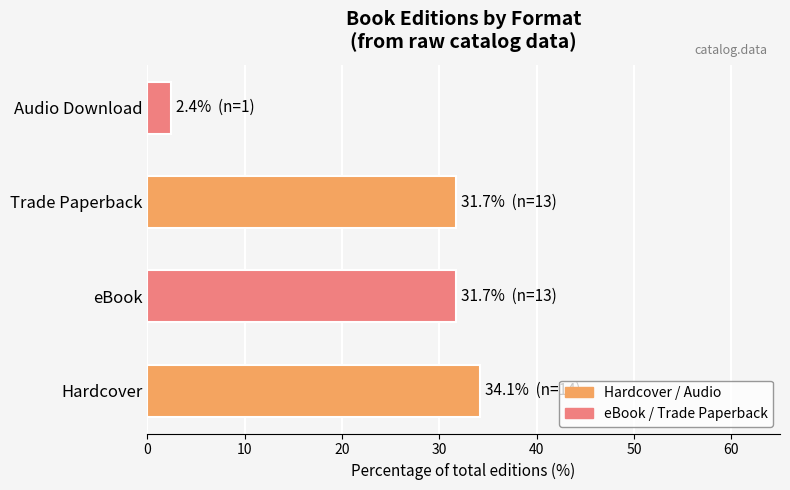

Which category has the highest value across all series?

Hardcover